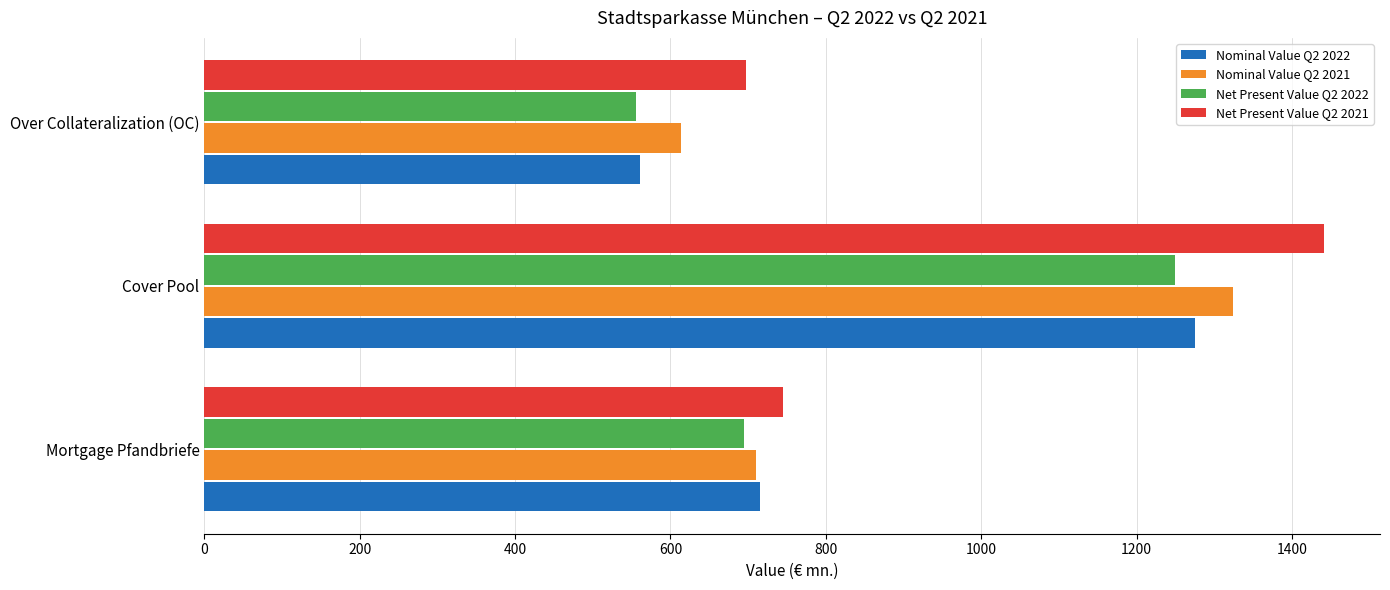

What is the difference between the maximum and minimum values in the Nominal Value Q2 2021 series?

710.0